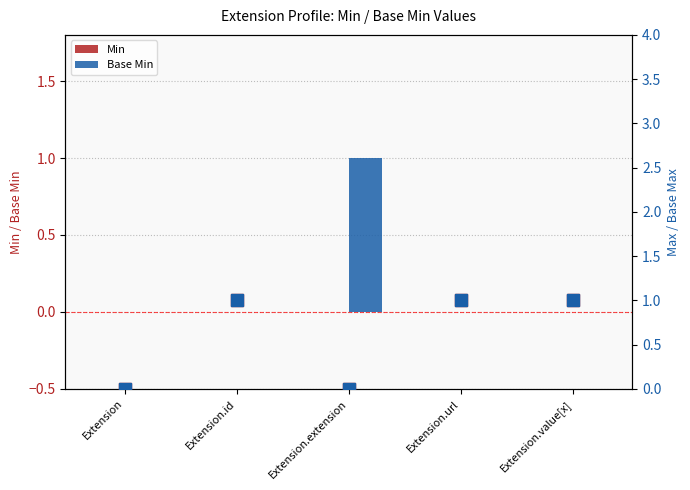

Which category has the lowest value in the Base Min series?

Extension